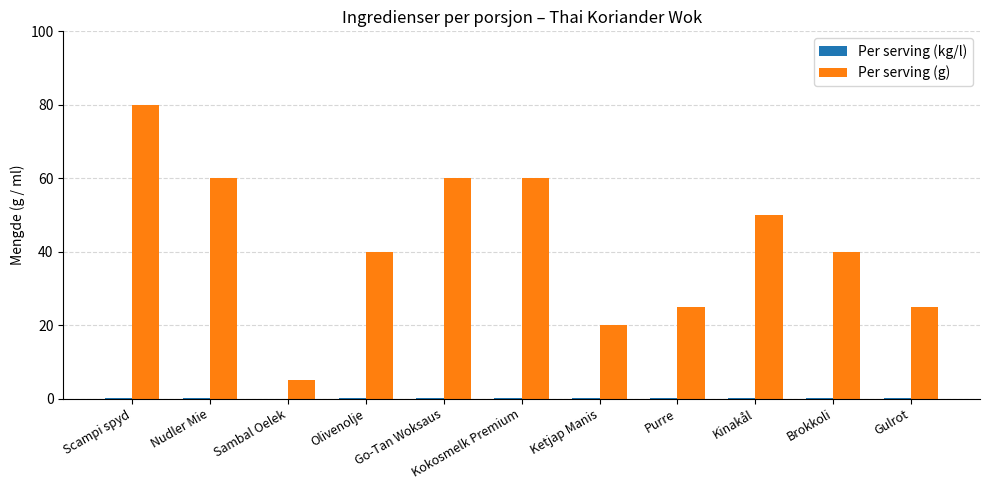

The Per serving (g) series shows 60.0 at Nudler Mie. True or false?

True